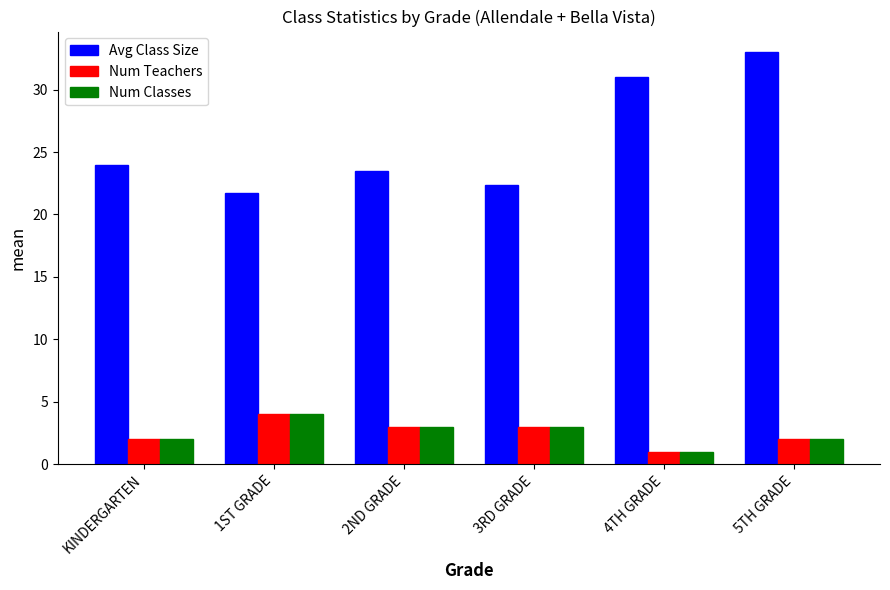

How many bars are there in total?

18